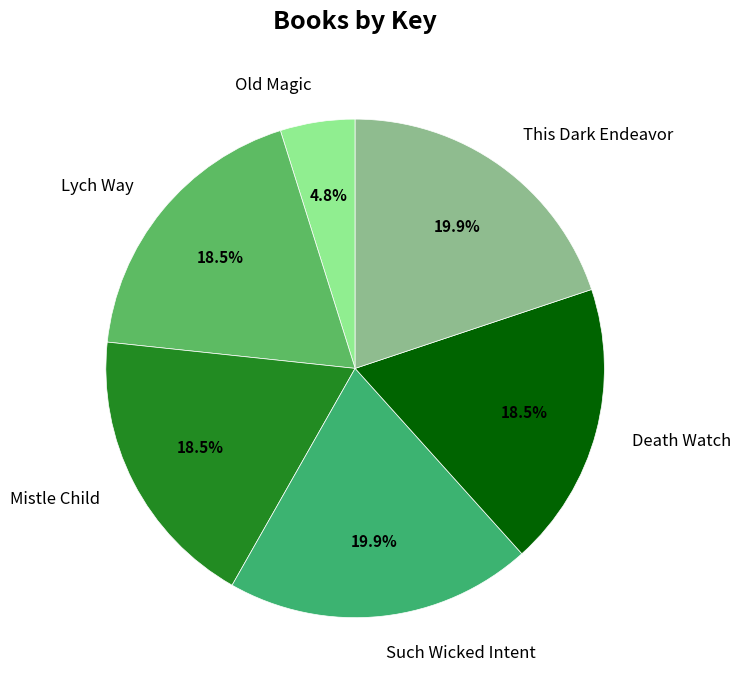

The Such Wicked Intent slice represents 30% of the pie. True or false?

False